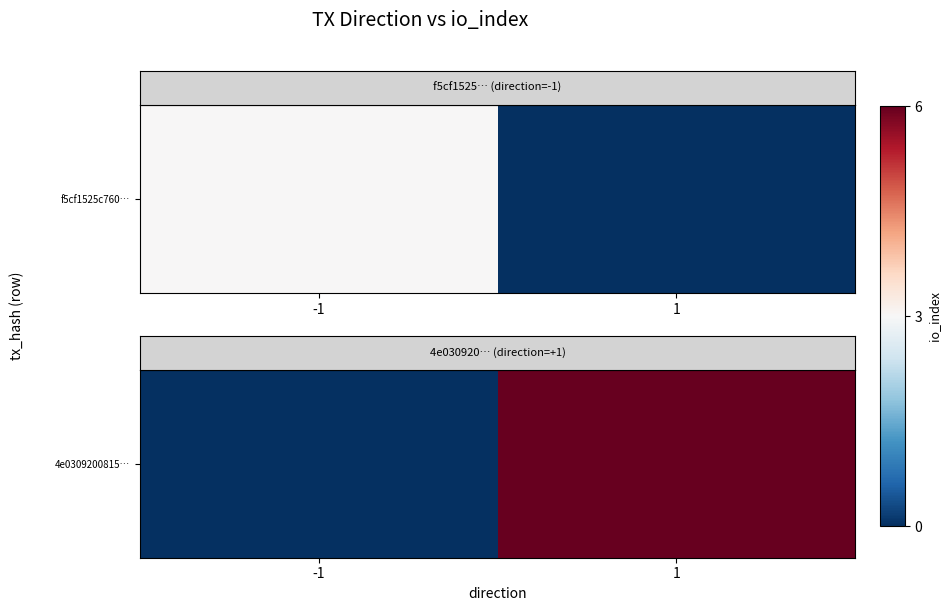

Which label corresponds to the smallest value in the chart?

-1